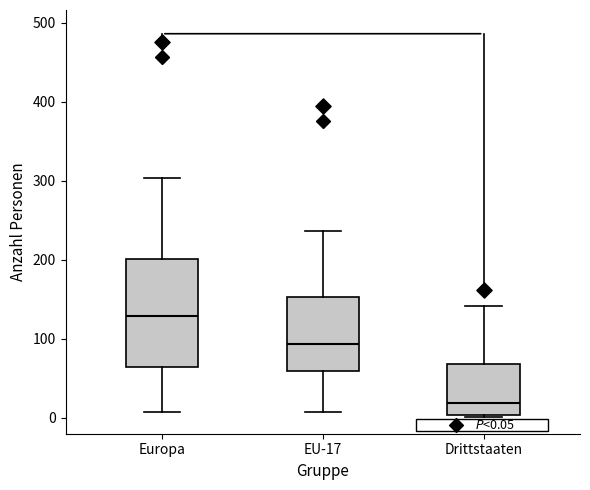

Which box has the highest median line?

Europa